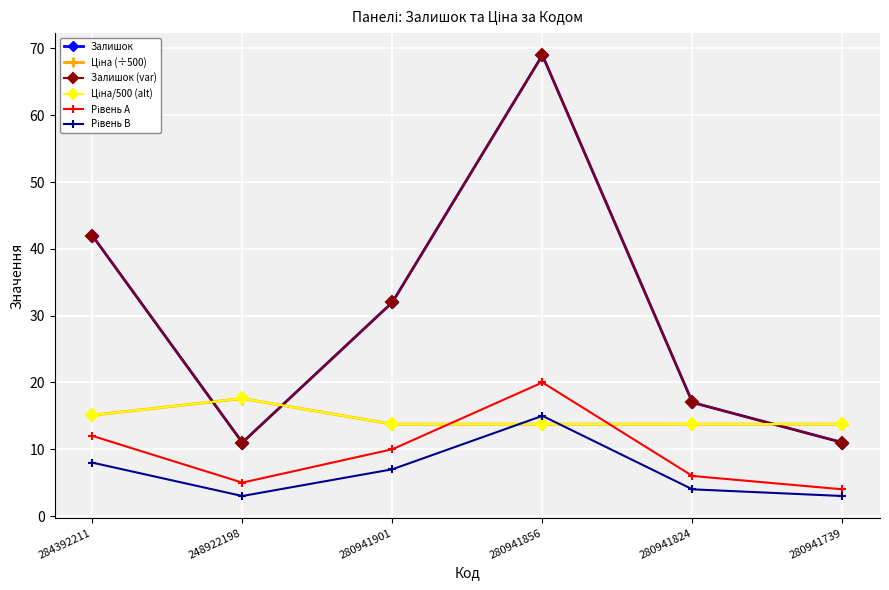

Where does the Залишок (var) series first go above 32?

284392211